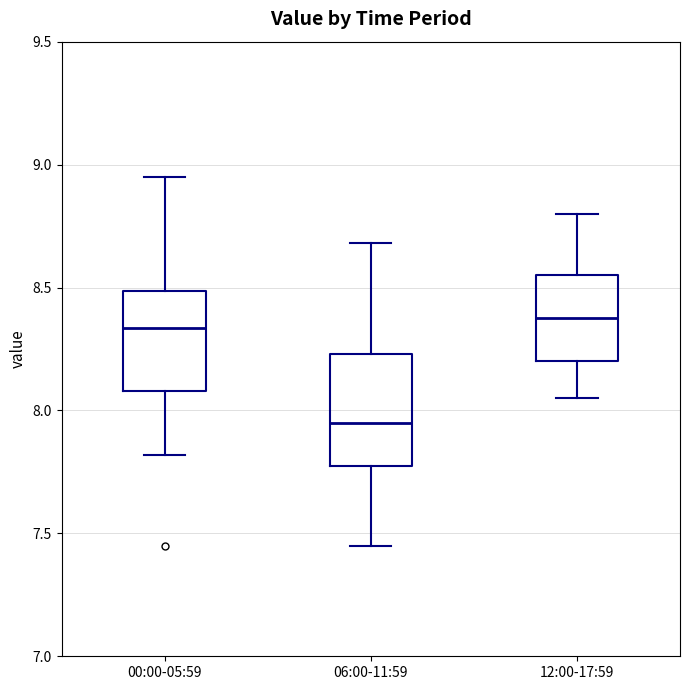

Which box is the tallest, from its lower edge to its upper edge?

06:00-11:59